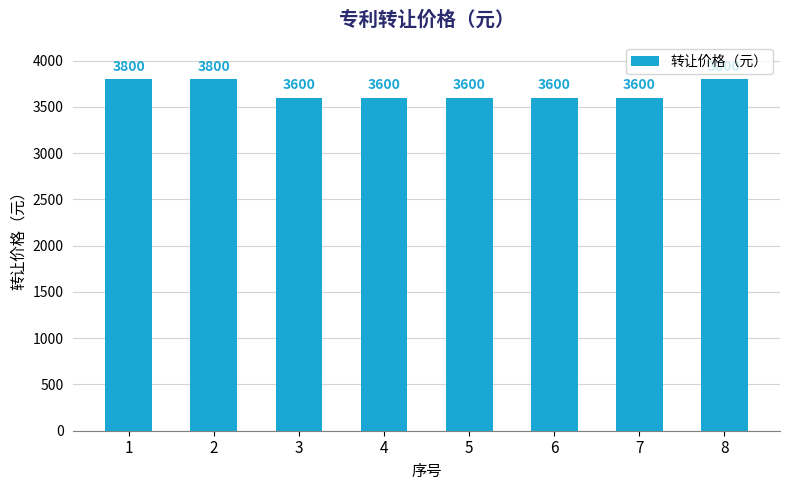

What value does the data have at 6, to the nearest 10?

3600